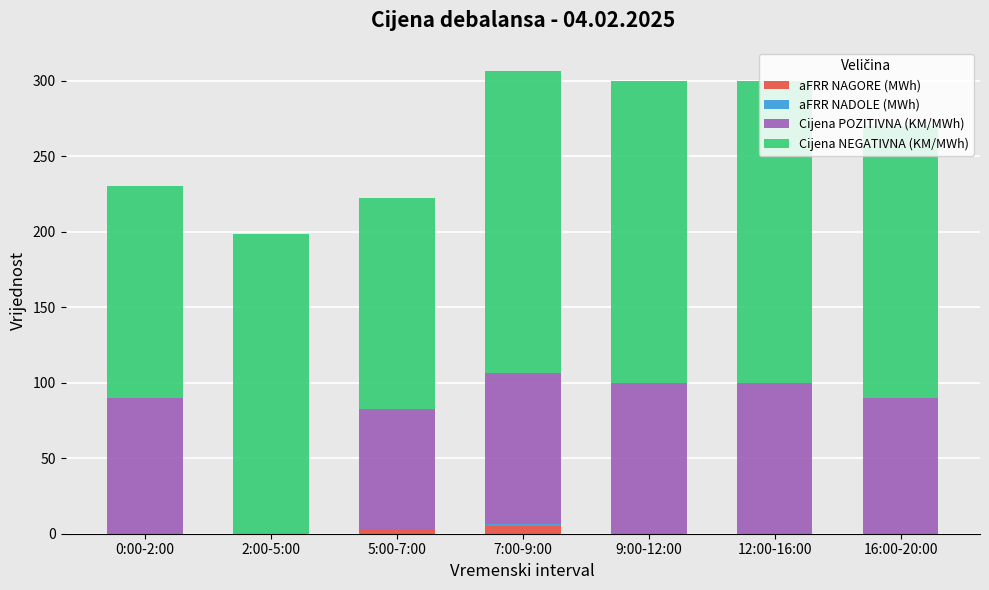

How many series are shown in this chart?

4